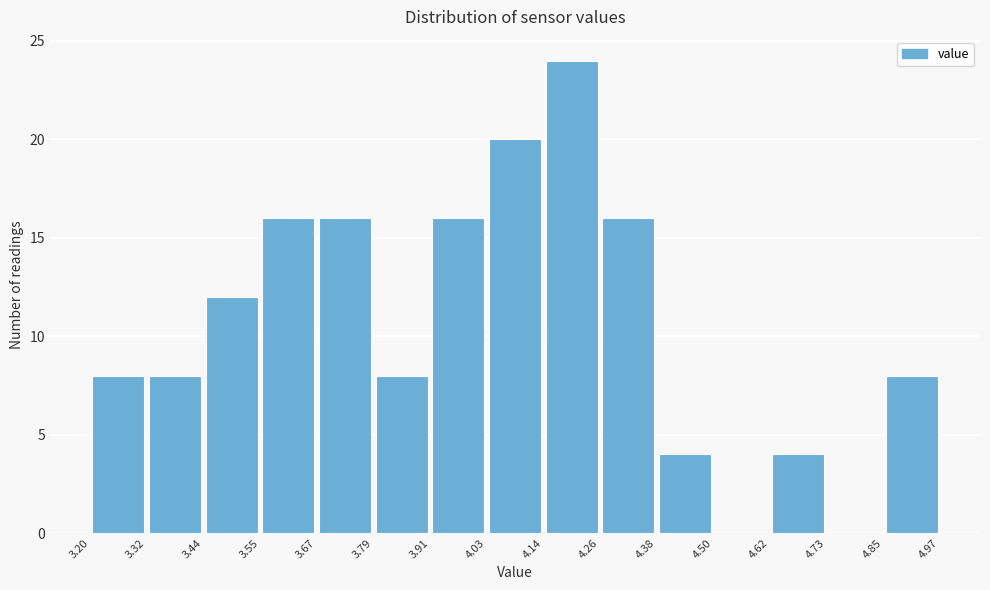

Which range on the x-axis has the tallest bar?

4.14 to 4.26